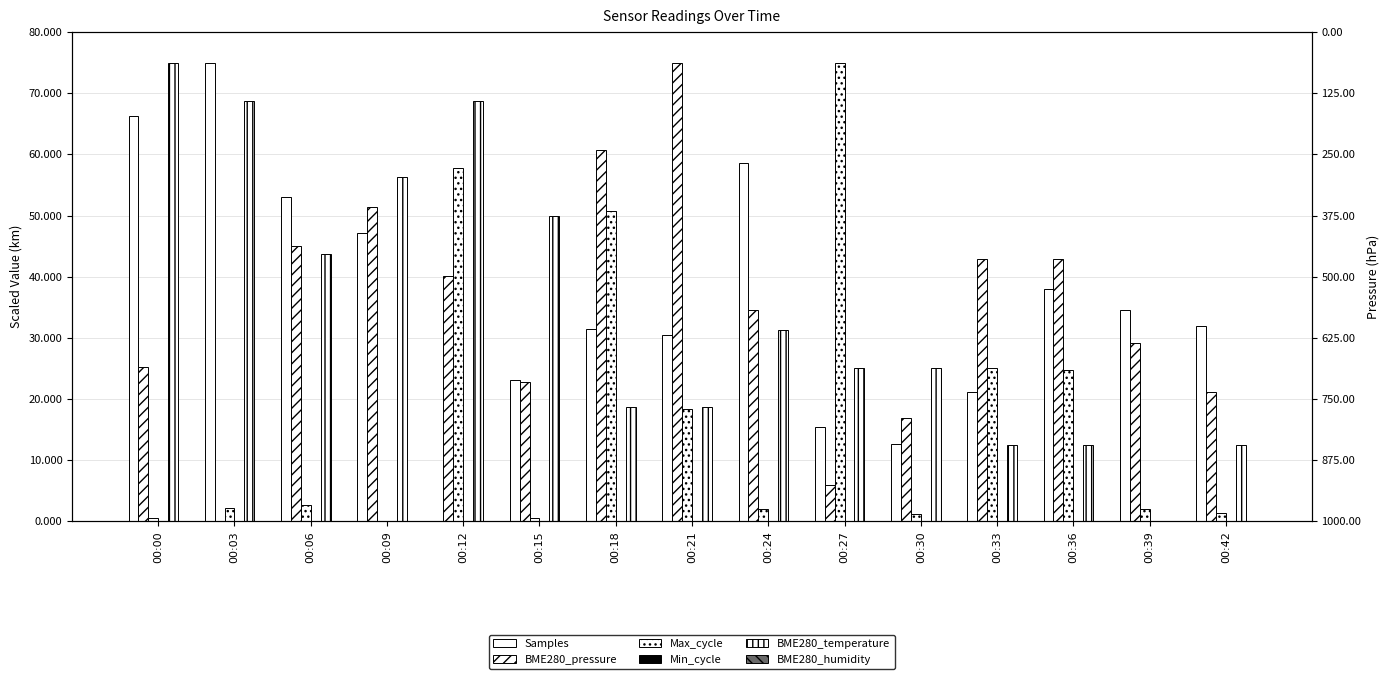

Reading left to right, extract all data points from this chart.

Samples: 00:00=66344.2	00:03=75000.0	00:06=53075.3	00:09=47166.6	00:12=0.0	00:15=23065.0	00:18=31513.5	00:21=30528.7	00:24=58621.3	00:27=15445.7	00:30=12595.0	00:33=21095.4	00:36=38044.2	00:39=34519.7	00:42=31876.3
BME280_pressure: 00:00=25248.8	00:03=0.0	00:06=44942.0	00:09=51451.1	00:12=40049.8	00:15=22802.7	00:18=60779.4	00:21=75000.0	00:24=34577.1	00:27=5970.1	00:30=16832.5	00:33=42869.0	00:36=42869.0	00:39=29145.9	00:42=21227.2
Max_cycle: 00:00=542.2	00:03=2168.7	00:06=2710.8	00:09=0.0	00:12=57831.3	00:15=542.2	00:18=50783.1	00:21=18433.7	00:24=1988.0	00:27=75000.0	00:30=1265.1	00:33=25120.5	00:36=24759.0	00:39=1988.0	00:42=1445.8
Min_cycle: 00:00=0.0	00:03=0.0	00:06=0.0	00:09=0.0	00:12=0.0	00:15=0.0	00:18=0.0	00:21=0.0	00:24=0.0	00:27=0.0	00:30=0.0	00:33=0.0	00:36=0.0	00:39=0.0	00:42=0.0
BME280_temperature: 00:00=75000.0	00:03=68750.0	00:06=43750.0	00:09=56250.0	00:12=68750.0	00:15=50000.0	00:18=18750.0	00:21=18750.0	00:24=31250.0	00:27=25000.0	00:30=25000.0	00:33=12500.0	00:36=12500.0	00:39=0.0	00:42=12500.0
BME280_humidity: 00:00=0.0	00:03=0.0	00:06=0.0	00:09=0.0	00:12=0.0	00:15=0.0	00:18=0.0	00:21=0.0	00:24=0.0	00:27=0.0	00:30=0.0	00:33=0.0	00:36=0.0	00:39=0.0	00:42=0.0